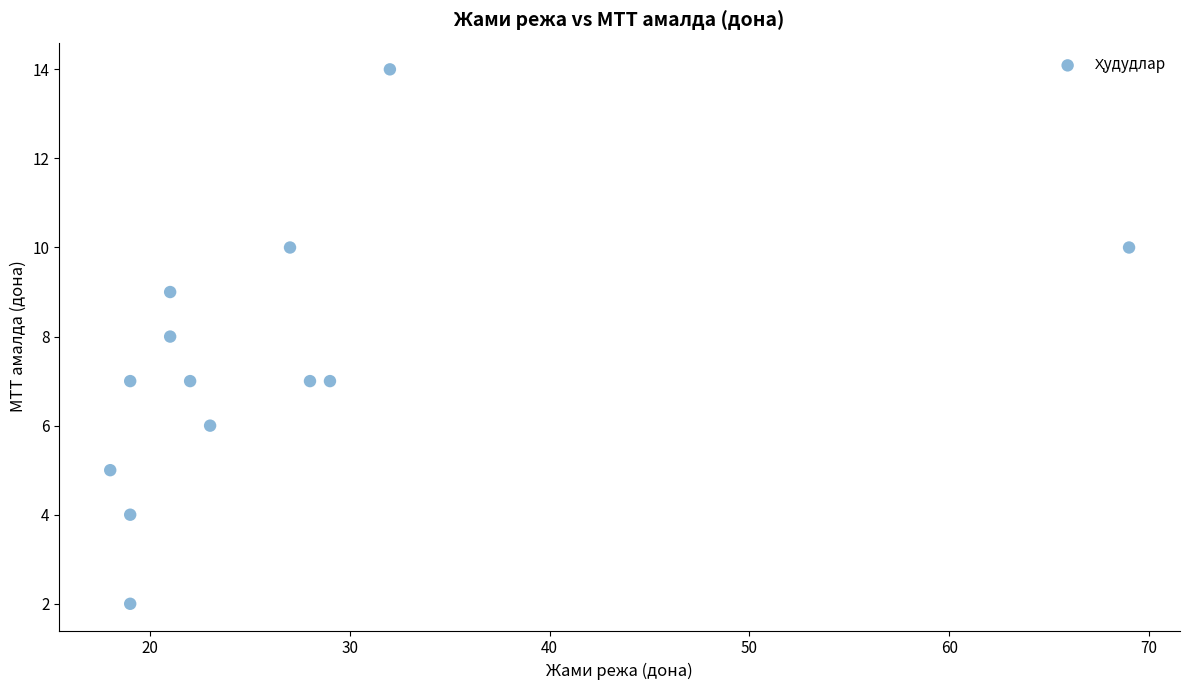

What is the range of Y values (max minus min)?

12